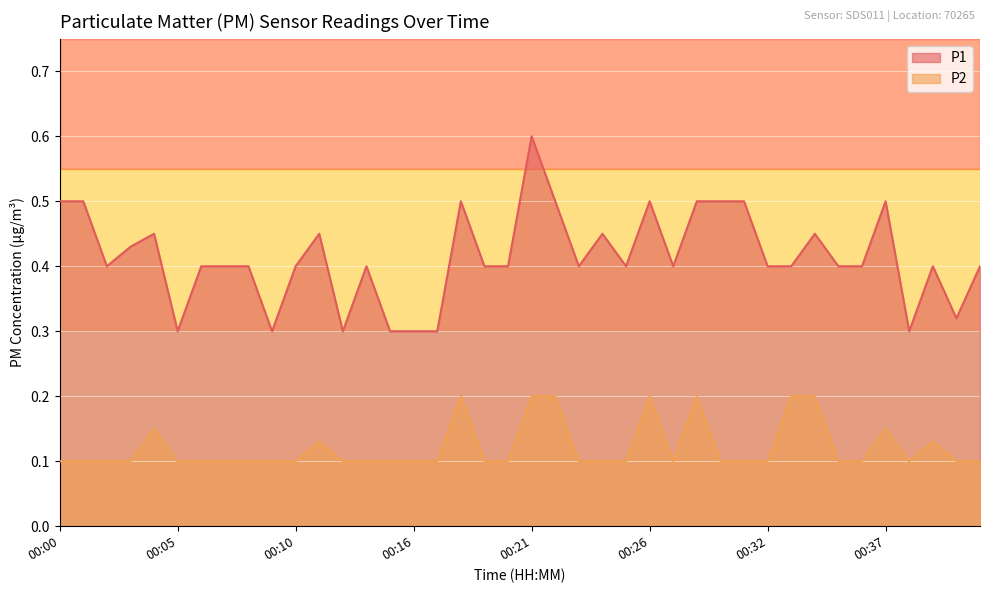

How many categories are shown in the chart?

40